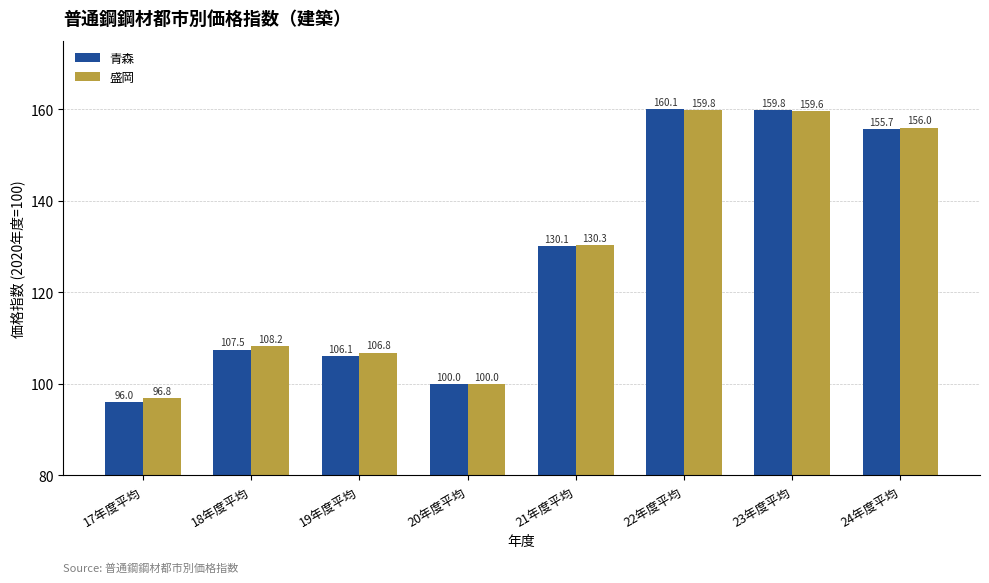

Which series has the largest range (max minus min)?

青森